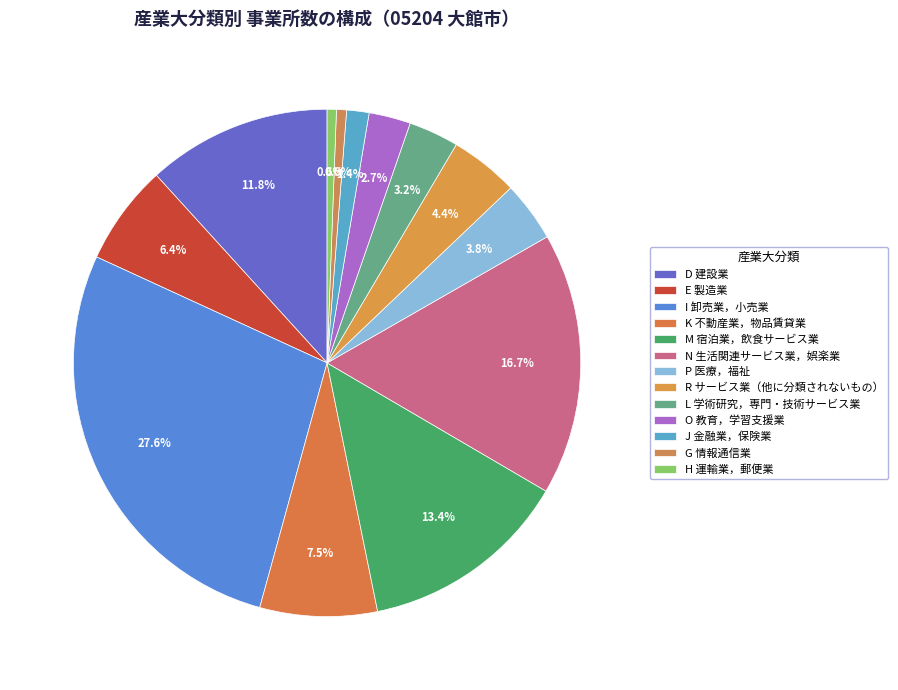

Is the sum of D 建設業 and R サービス業（他に分類されないもの） greater than half?

No